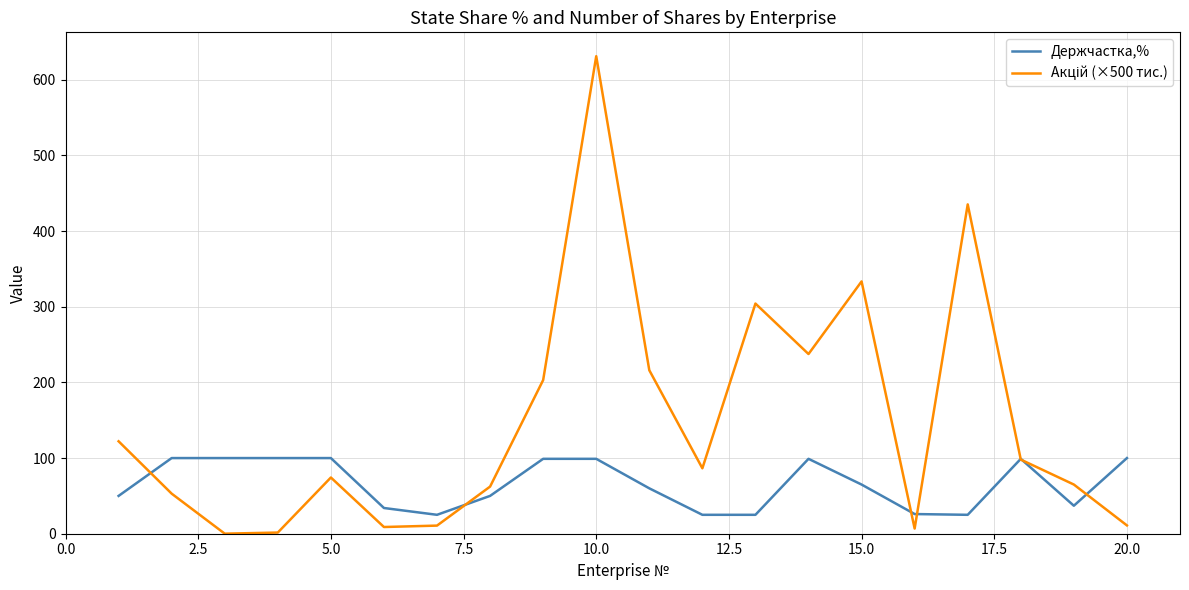

What is the highest value of the Держчастка,% series?

100.0